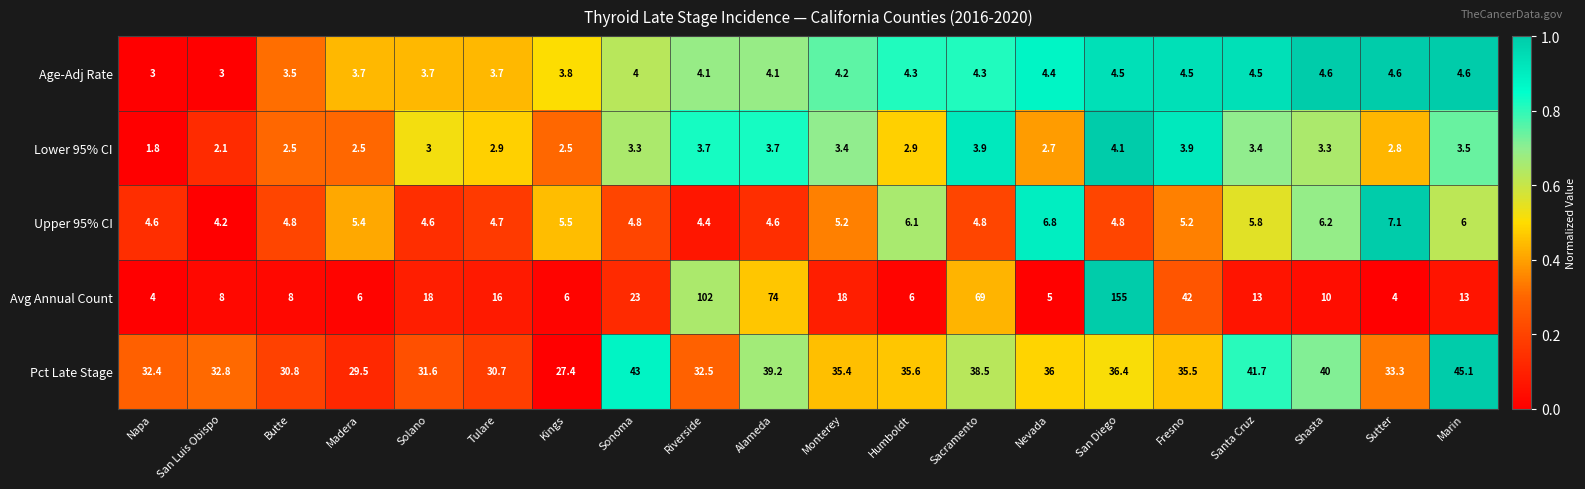

Which category has the lowest value across all series?

Napa